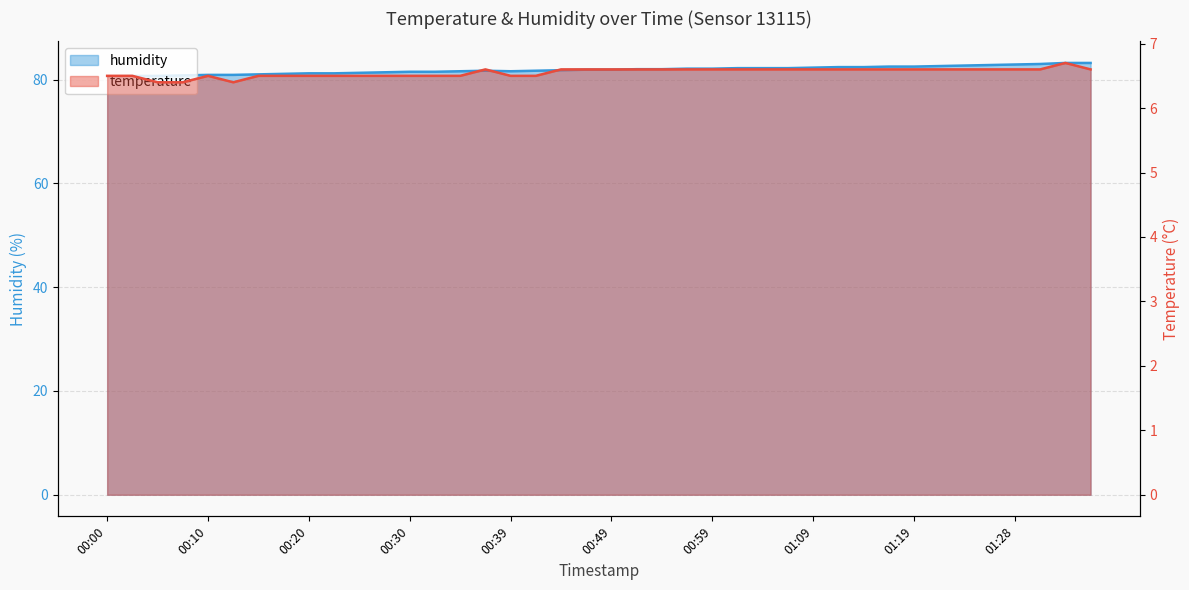

True or false: temperature and humidity intersect in this chart.

False